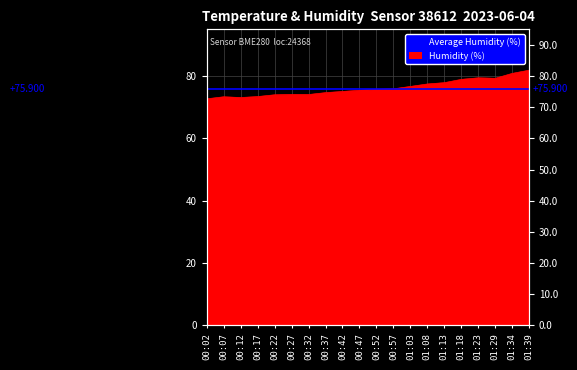

Reading left to right, what are all the values shown in this chart?

00:02=72.7	00:07=73.4	00:12=73.1	00:17=73.4	00:22=74.0	00:27=74.1	00:32=74.1	00:37=74.7	00:42=75.1	00:47=75.5	00:52=75.8	00:57=75.9	01:03=76.7	01:08=77.5	01:13=77.9	01:18=79.0	01:23=79.4	01:29=79.3	01:34=80.9	01:39=81.9